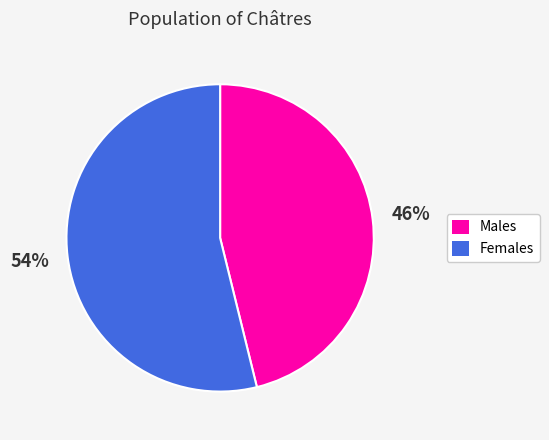

Is there a majority slice in this chart?

Yes